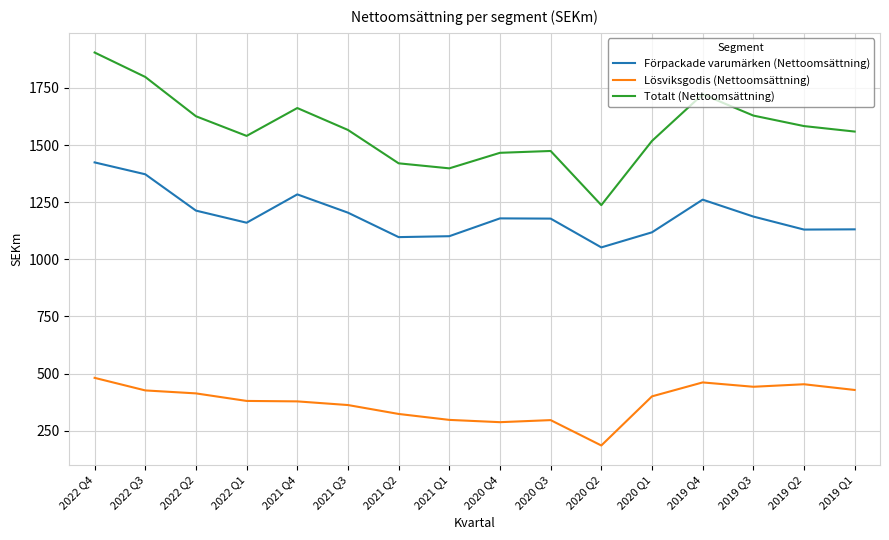

True or false: Förpackade varumärken (Nettoomsättning) and Lösviksgodis (Nettoomsättning) intersect in this chart.

False